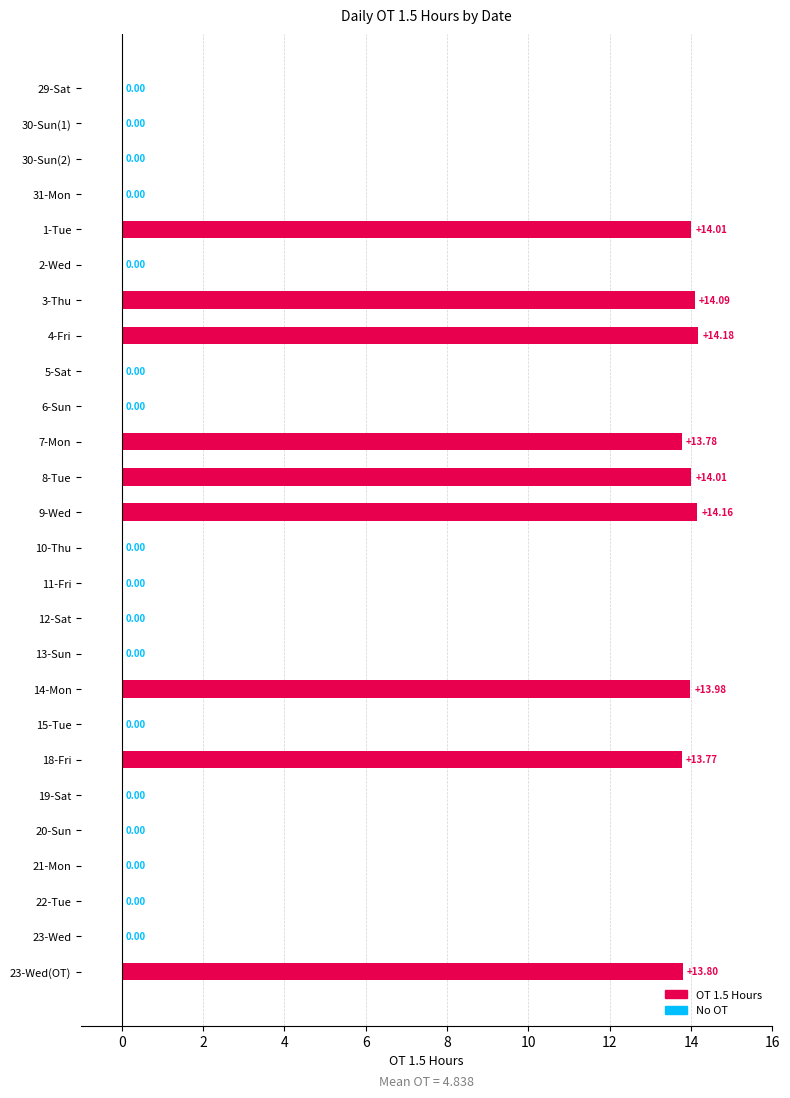

What is the change in value from 2-Wed to 3-Thu?

+14.1